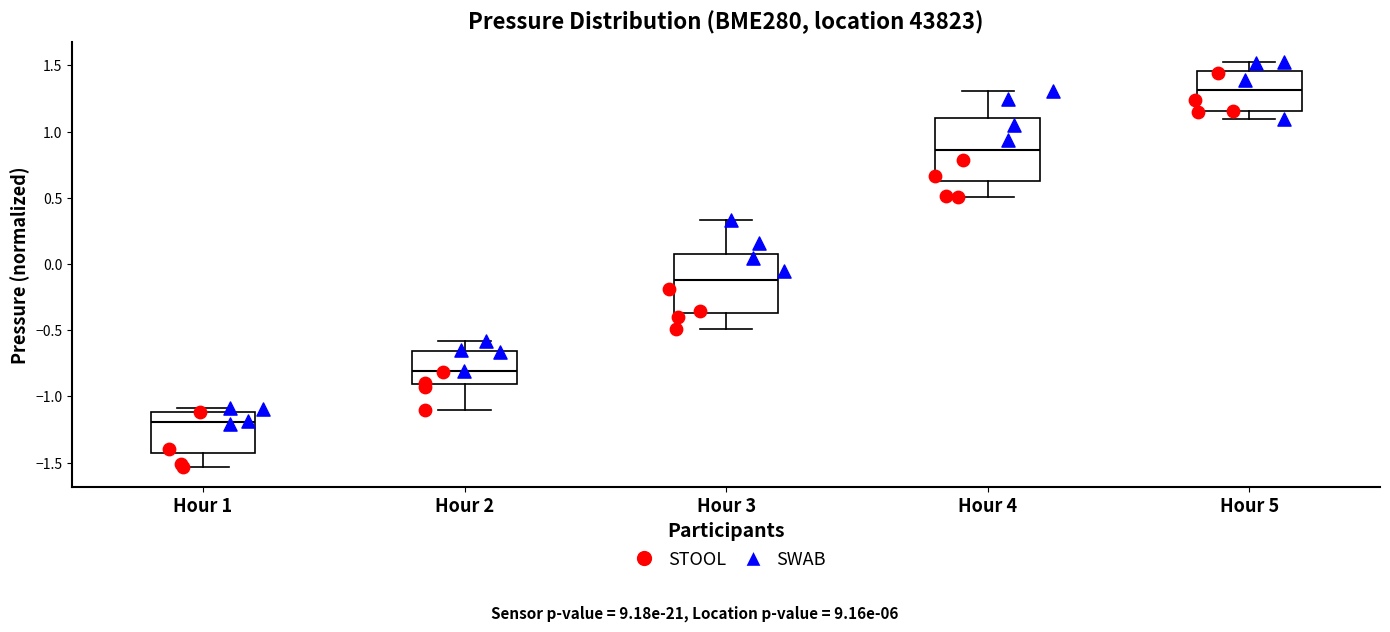

Which box's median line is the highest?

Hour 5